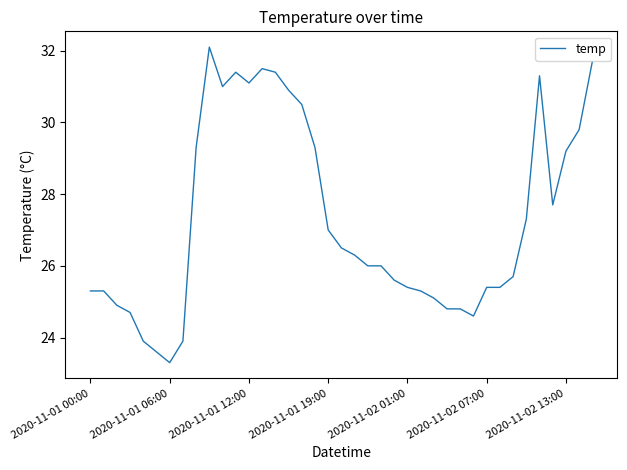

True or false: the data has more than 2 interior local peaks.

True